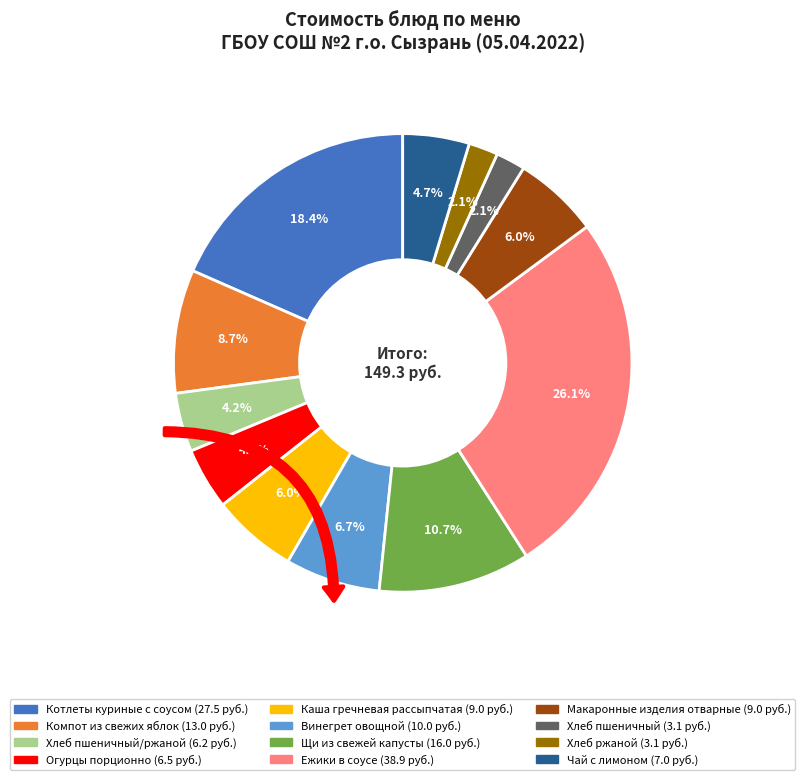

Is Винегрет овощной the majority of the pie?

No